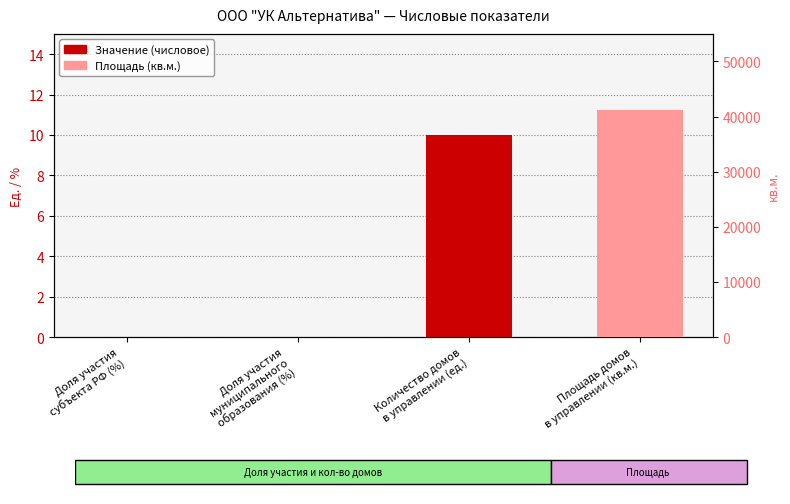

Where is the data nearest to the value 5?

Доля участия
субъекта РФ (%)